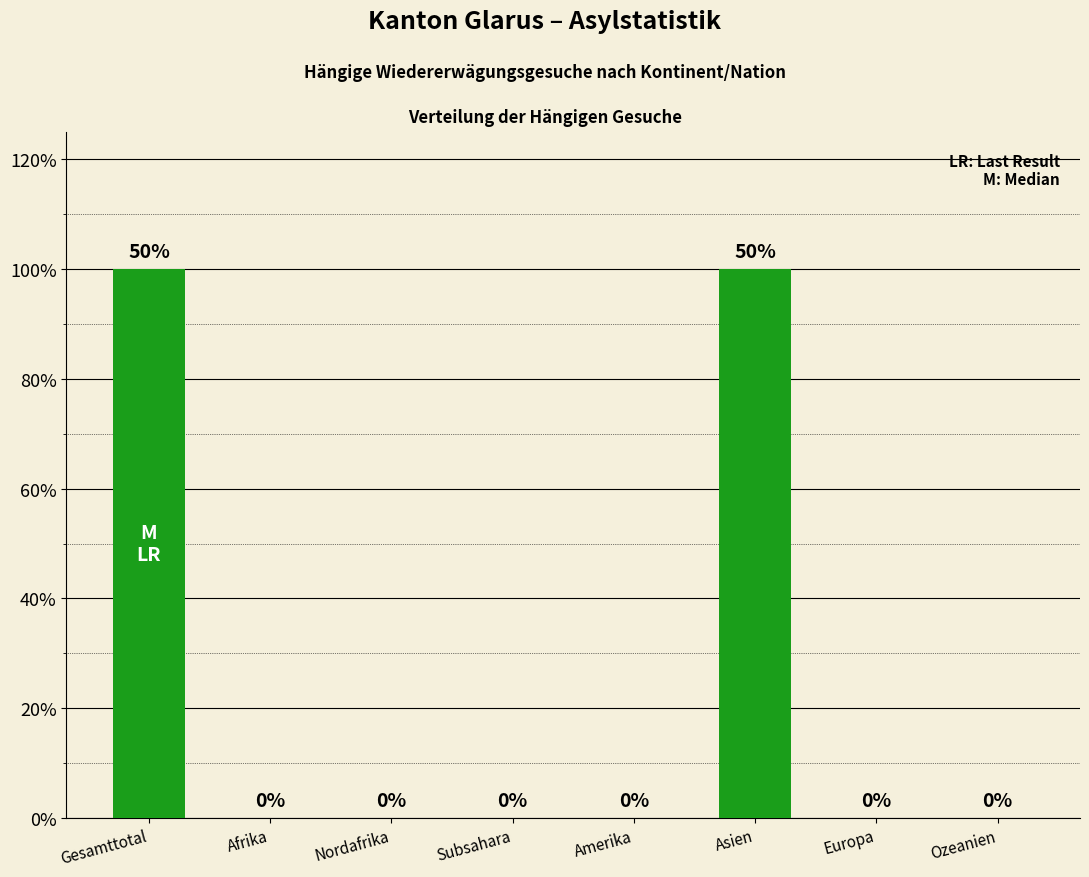

Are the bars horizontal?

No